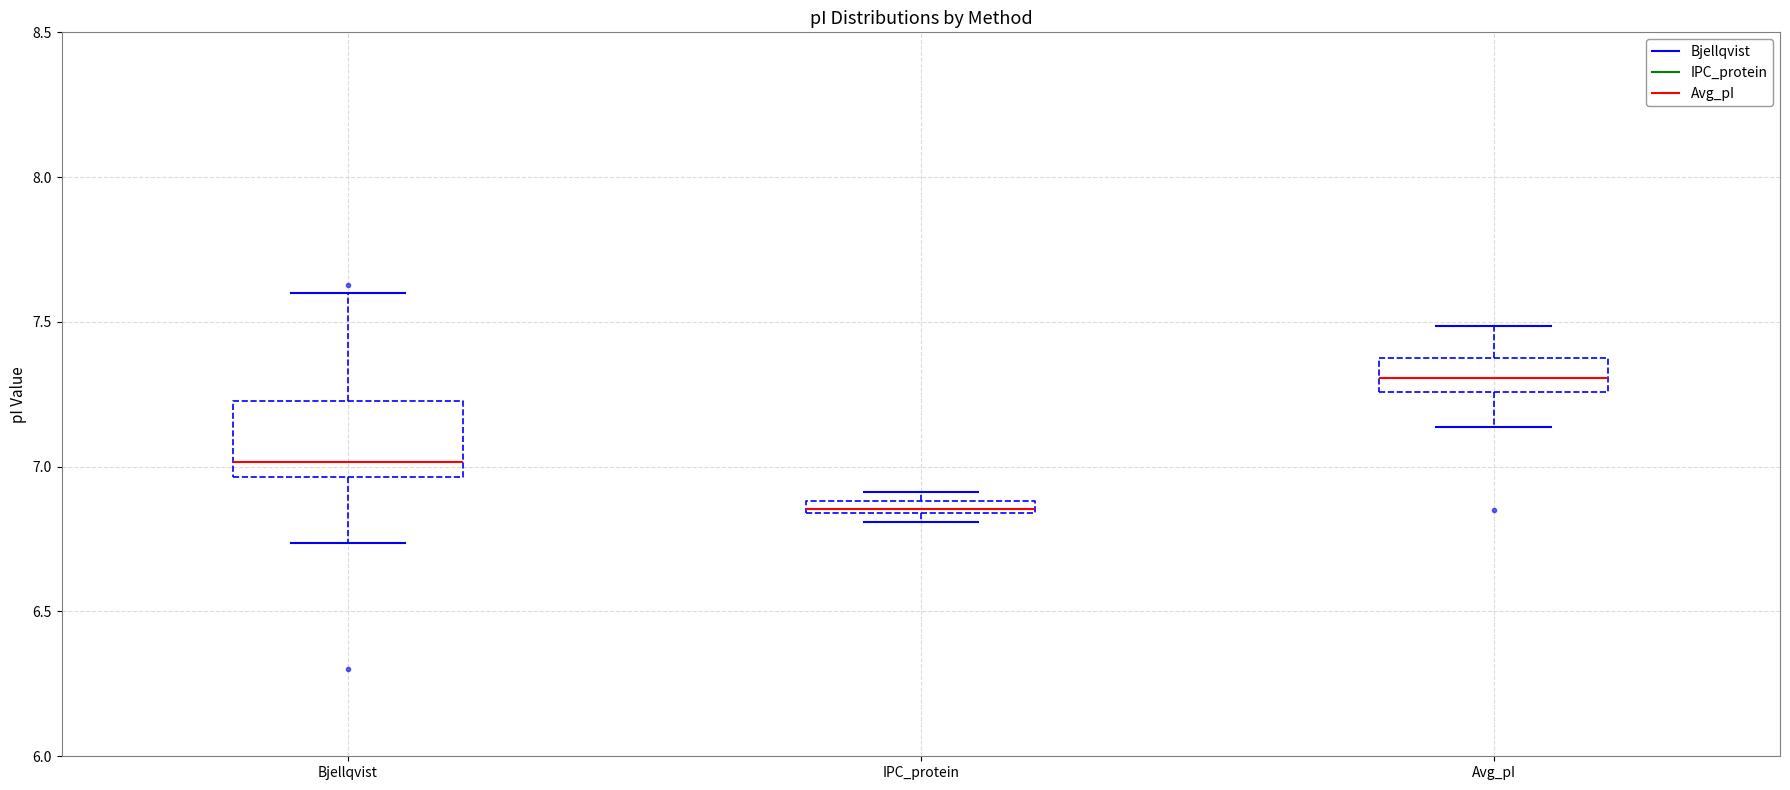

Comparing the boxes themselves (not the whiskers), which one is the tallest?

Bjellqvist